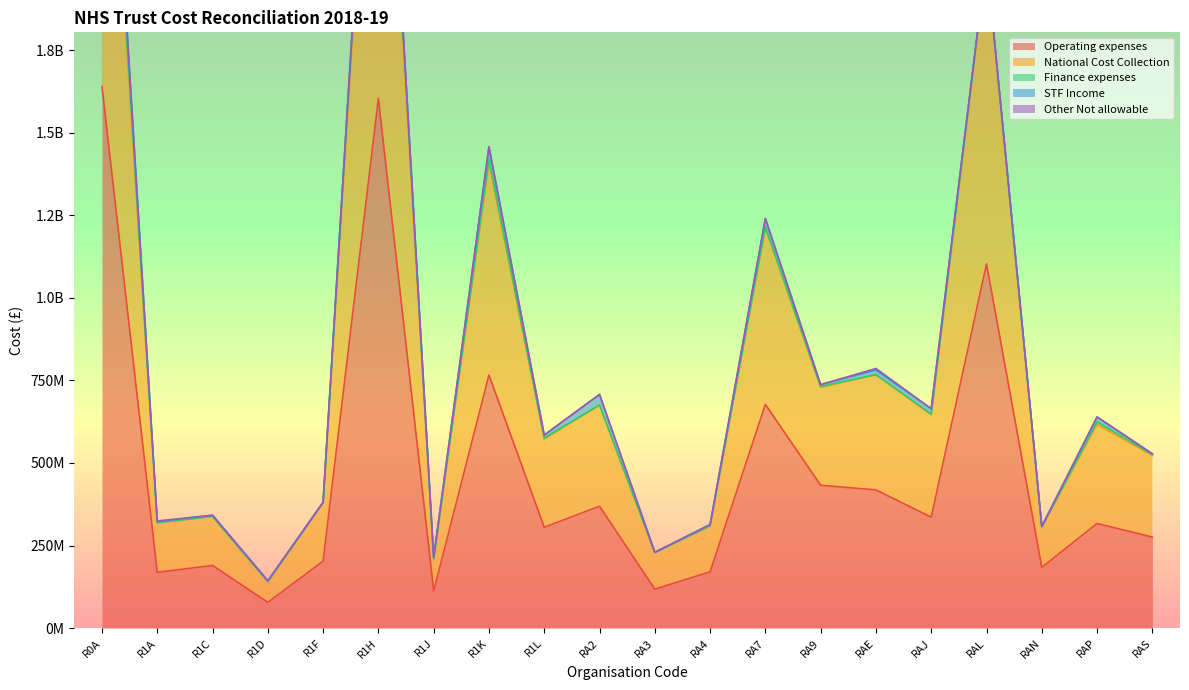

Reading left to right, extract all data points from this chart.

Operating expenses: 1639613000	168992994	189947989	78172592	202946754	1603421000	112530000	766137005	305336450	369263299	118149695	170612000	677307000	432578478	418609177	335973700	1102612436	183992482	316931877	275789000
National Cost Collection: 1294940044	150005857	148205391	62862371	176819136	1416182840	96860000	642606024	267375251	306182578	110083409	138037038	534347758	296155501	348538577	310164088	915611947	122275134	300303809	246740344
Finance expenses: 40995741	109992	151477	0	1186132	74921863	0	9945848	3084000	266524	665176	1553000	2732000	2968137	515249	1759000	8323111	91185	7669051	3111000
STF Income: 66892000	3306000	3621000	2350000	0	0	3962000	38638000	8778000	31882000	749000	3384000	25371600	5486650	13907174	16321500	0	1542999	14434700	2062000
Other Not allowable: 0	2096742	0	0	0	0	1186000	0	116158	0	155000	0	101522	0	4598067	0	0	0	84537	0